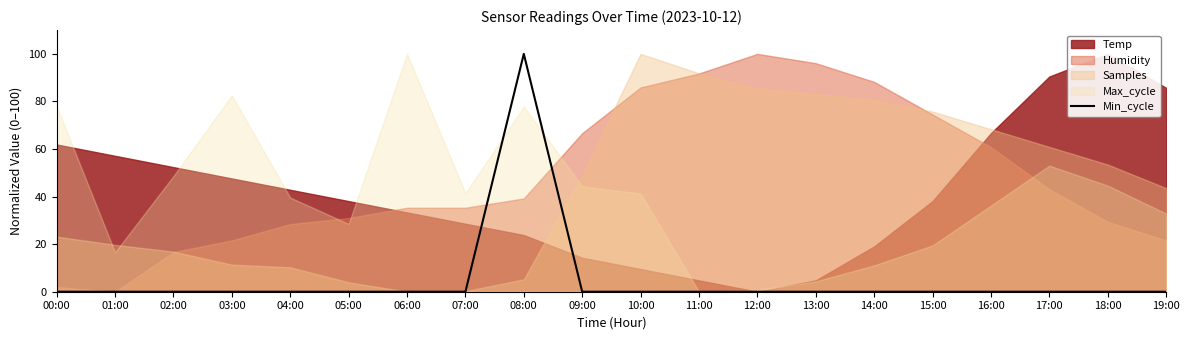

Which label corresponds to the largest value in the chart?

08:00